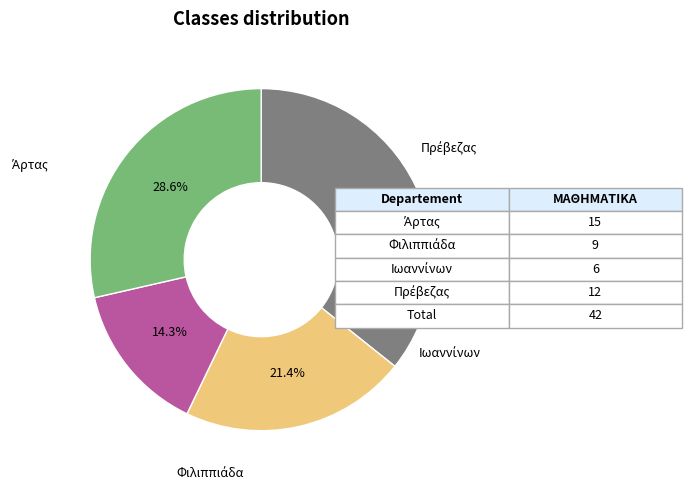

Is there a majority slice in this chart?

No